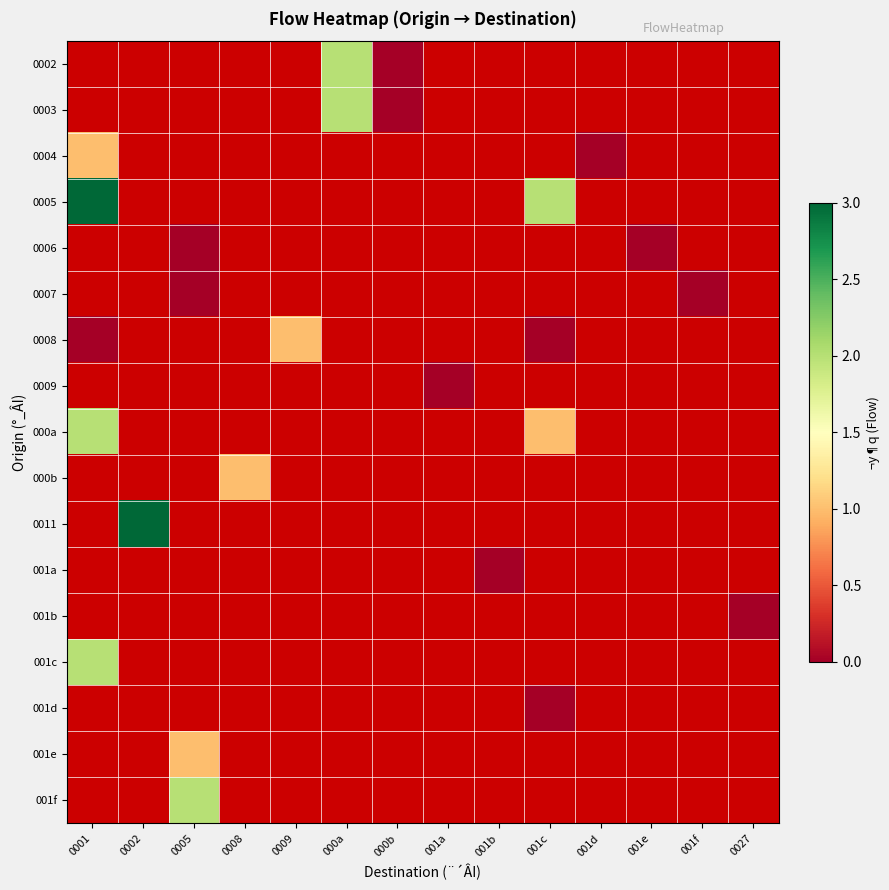

What is the maximum value shown in the chart?

3.0